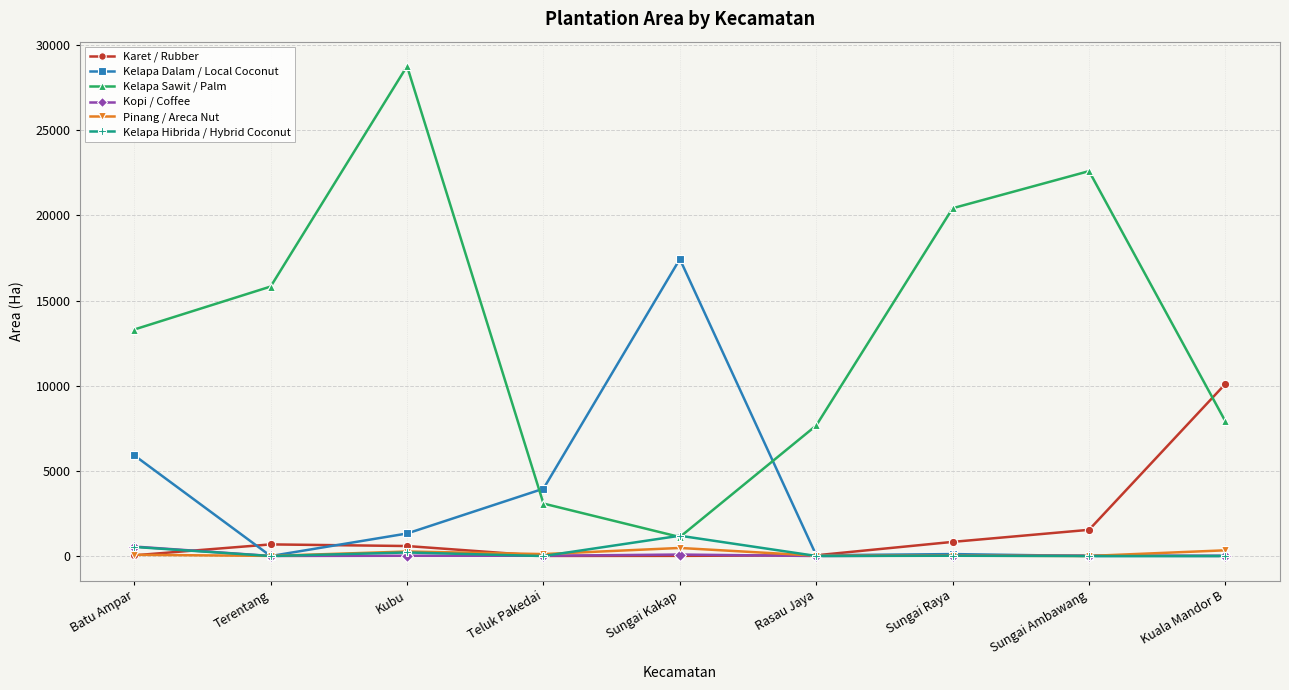

At which label does Kelapa Hibrida / Hybrid Coconut reach its peak?

Sungai Kakap